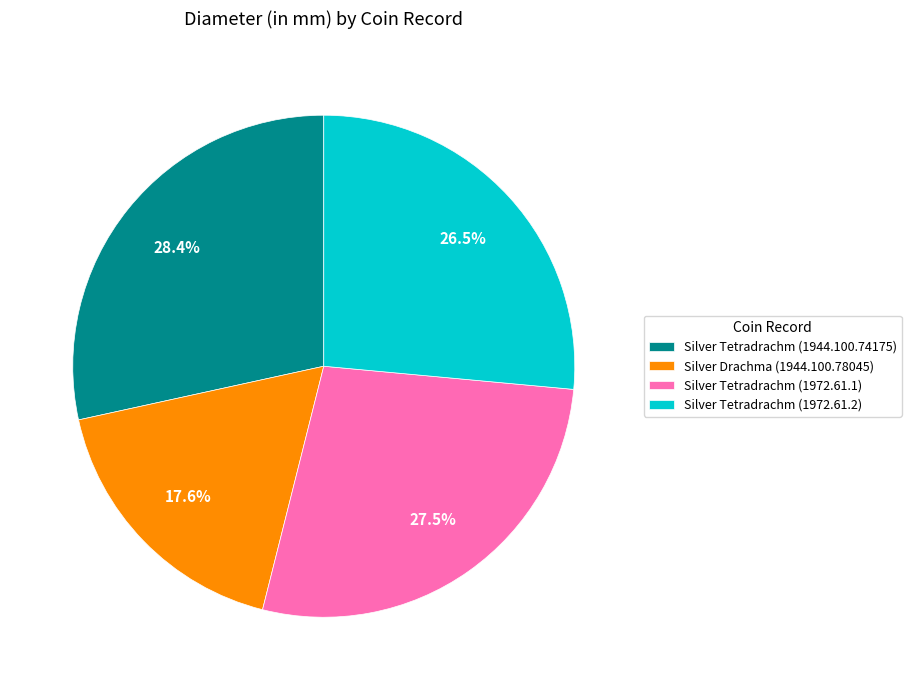

Do Silver Tetradrachm (1972.61.2) and Silver Drachma (1944.100.78045) together represent more than half of the pie?

No